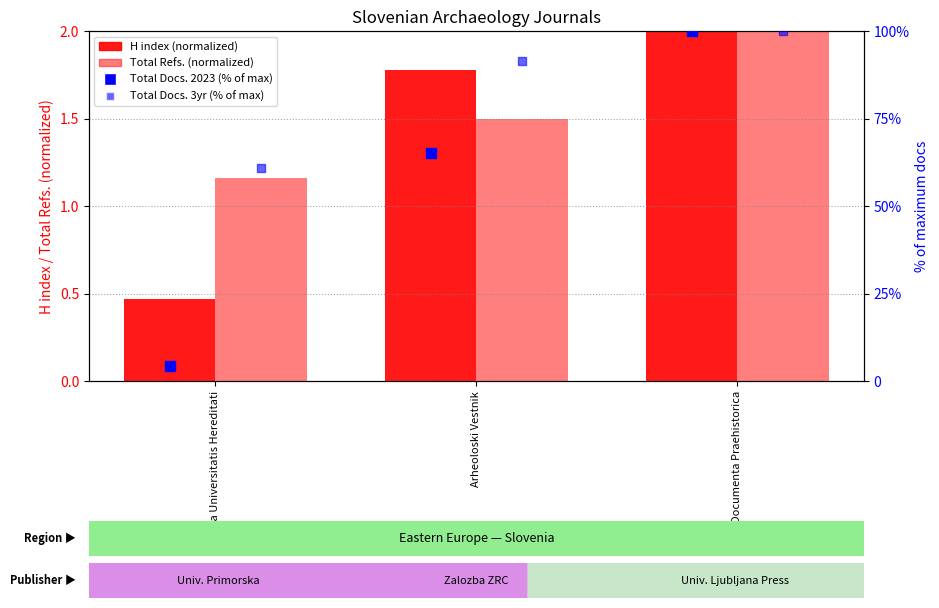

At how many categories does at least one series exceed 21?

3